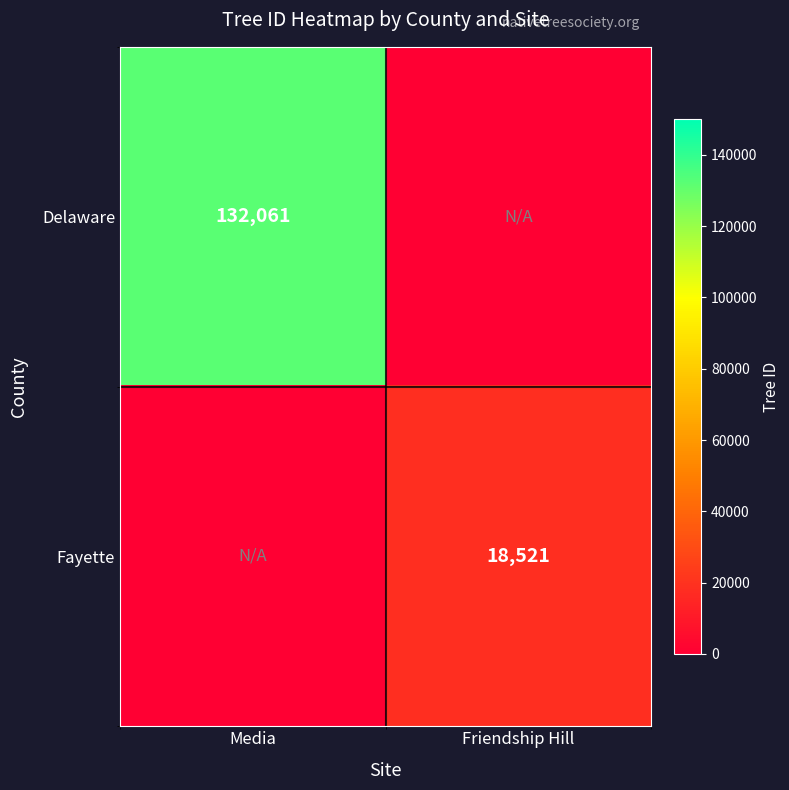

The Delaware series shows 205533 at Media. True or false?

False